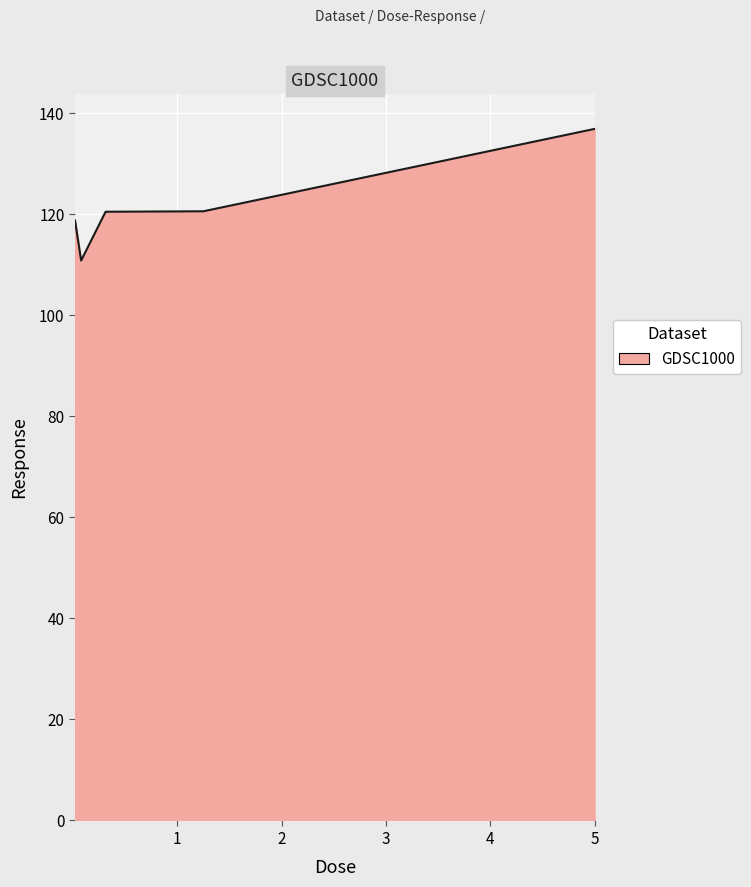

What is the average value?

121.5